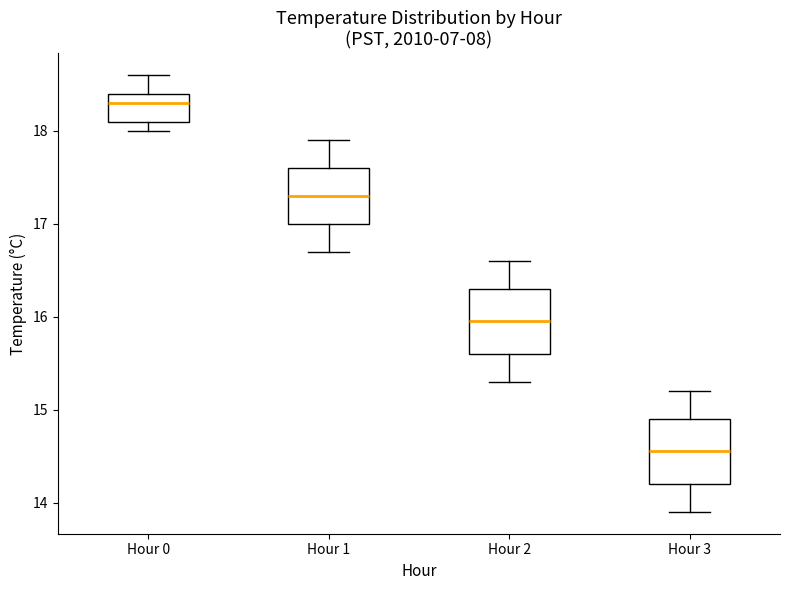

Where does the upper whisker of the box for Hour 2 end on the y-axis? The values are not printed on the chart, so give them approximately, as read against the axis.

16.6